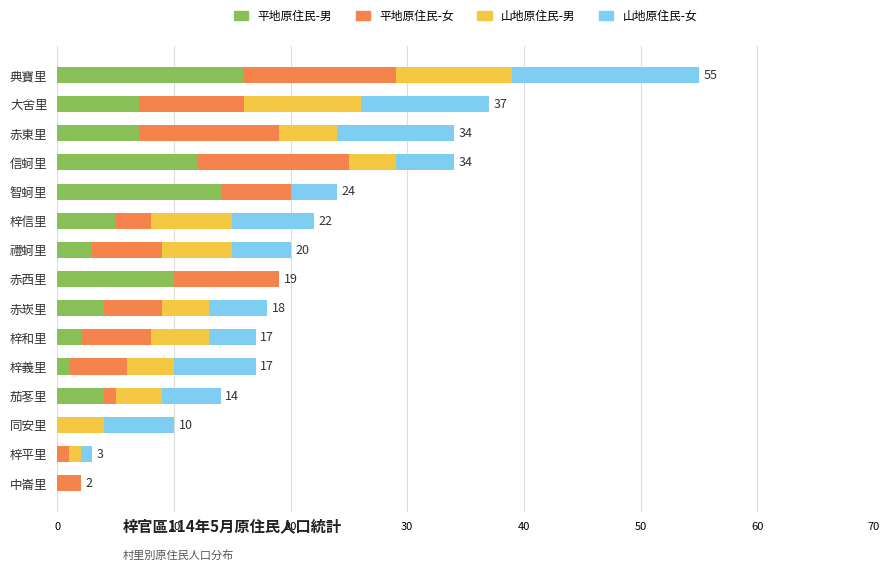

What is the total value across all series at 赤東里?

34